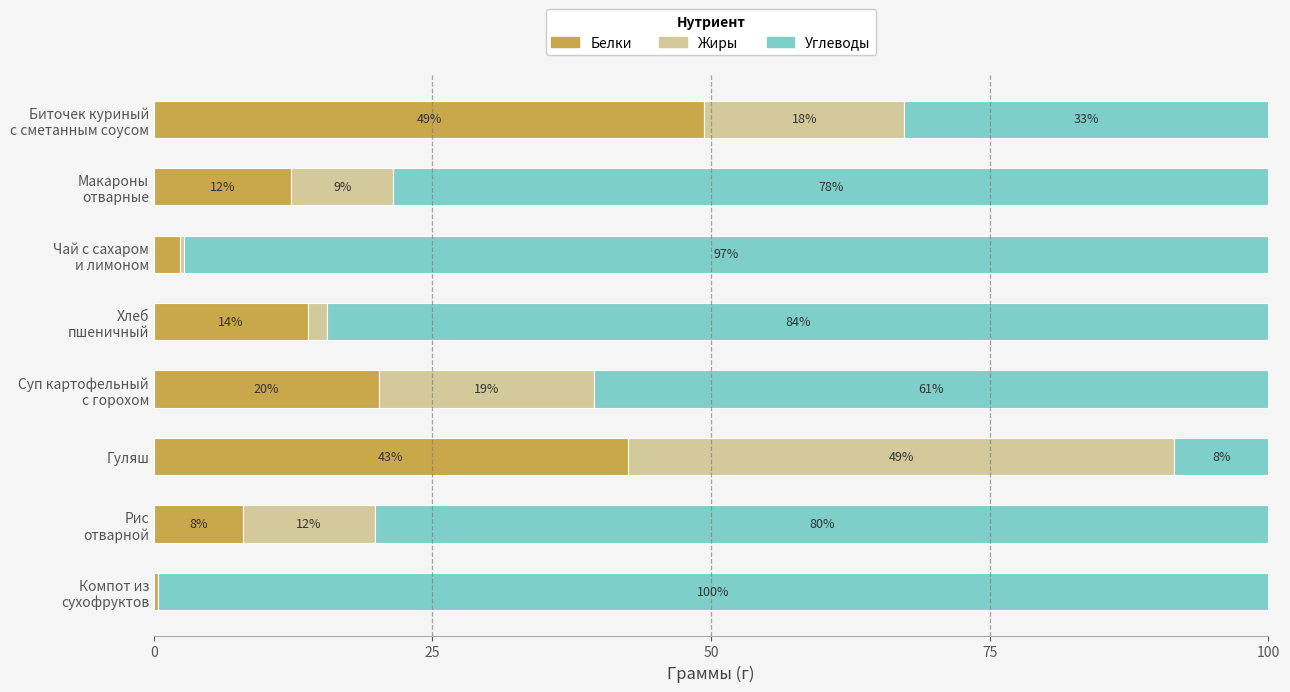

What are all the series names shown in the legend?

Белки, Жиры, Углеводы